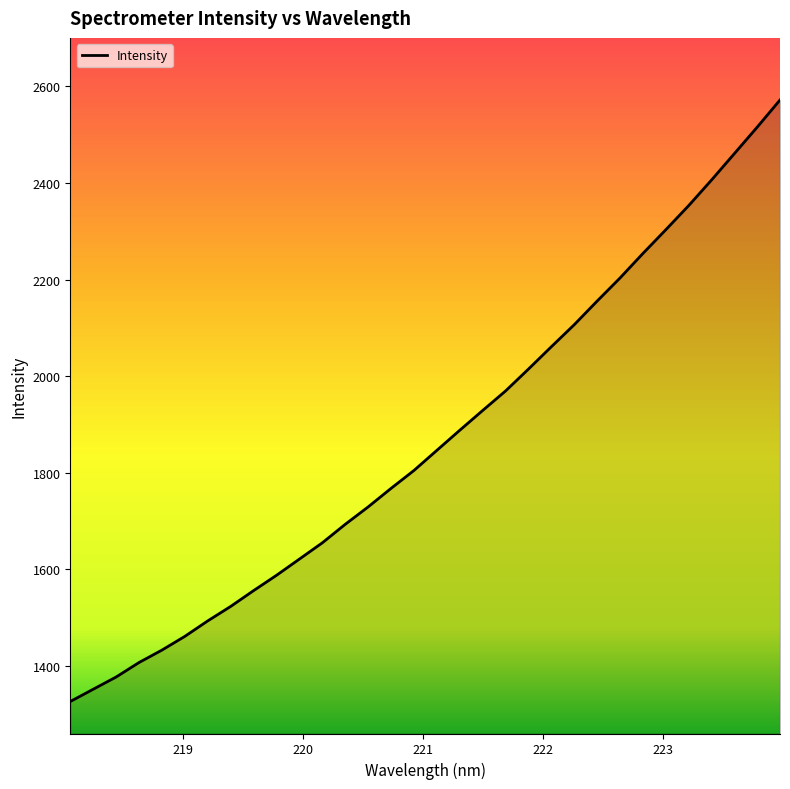

What is the difference between the maximum and minimum values?

1246.1